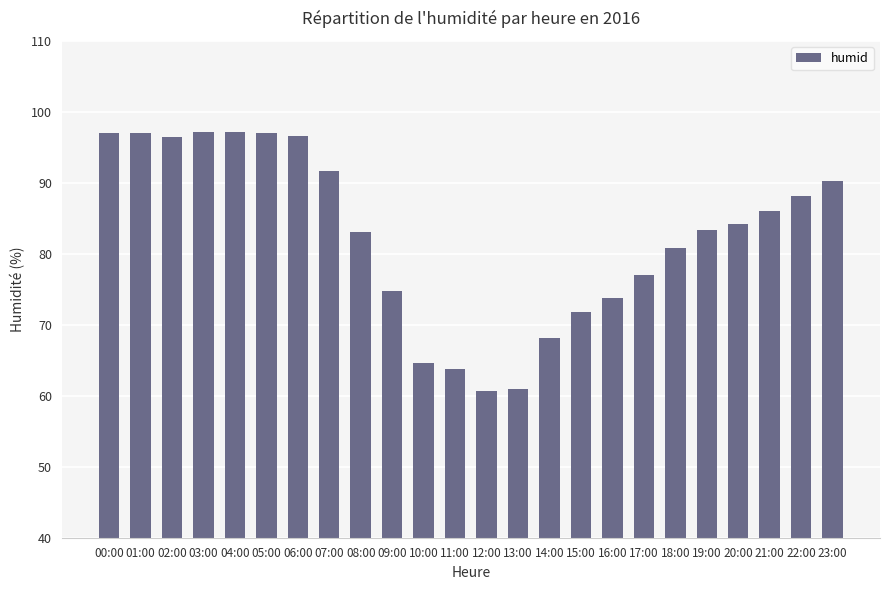

What is the smallest value displayed?

60.6